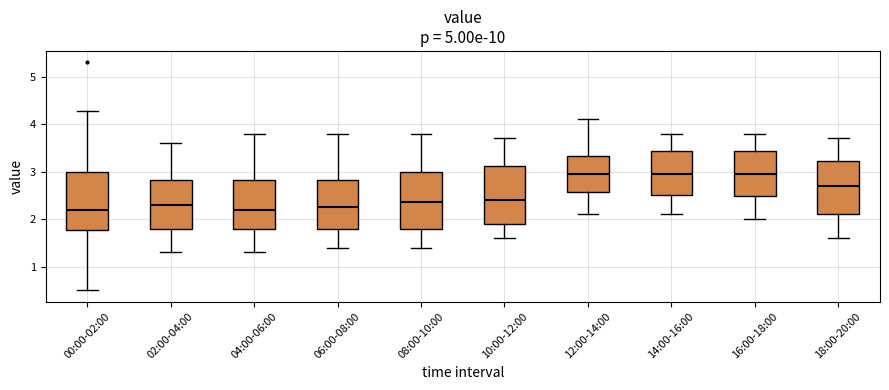

Reading left to right, transcribe this box plot: for each box, give where its median line is, the range the box spans, and where its two whiskers end, as read against the y-axis. The values are not printed on the chart, so give them approximately, as read against the axis.

00:00-02:00: median 2.2, box 1.8 to 3.0, whiskers 0.5 to 4.3
02:00-04:00: median 2.3, box 1.8 to 2.8, whiskers 1.3 to 3.6
04:00-06:00: median 2.2, box 1.8 to 2.8, whiskers 1.3 to 3.8
06:00-08:00: median 2.3, box 1.8 to 2.8, whiskers 1.4 to 3.8
08:00-10:00: median 2.4, box 1.8 to 3.0, whiskers 1.4 to 3.8
10:00-12:00: median 2.4, box 1.9 to 3.1, whiskers 1.6 to 3.7
12:00-14:00: median 3.0, box 2.6 to 3.3, whiskers 2.1 to 4.1
14:00-16:00: median 3.0, box 2.5 to 3.4, whiskers 2.1 to 3.8
16:00-18:00: median 3.0, box 2.5 to 3.4, whiskers 2.0 to 3.8
18:00-20:00: median 2.7, box 2.1 to 3.2, whiskers 1.6 to 3.7